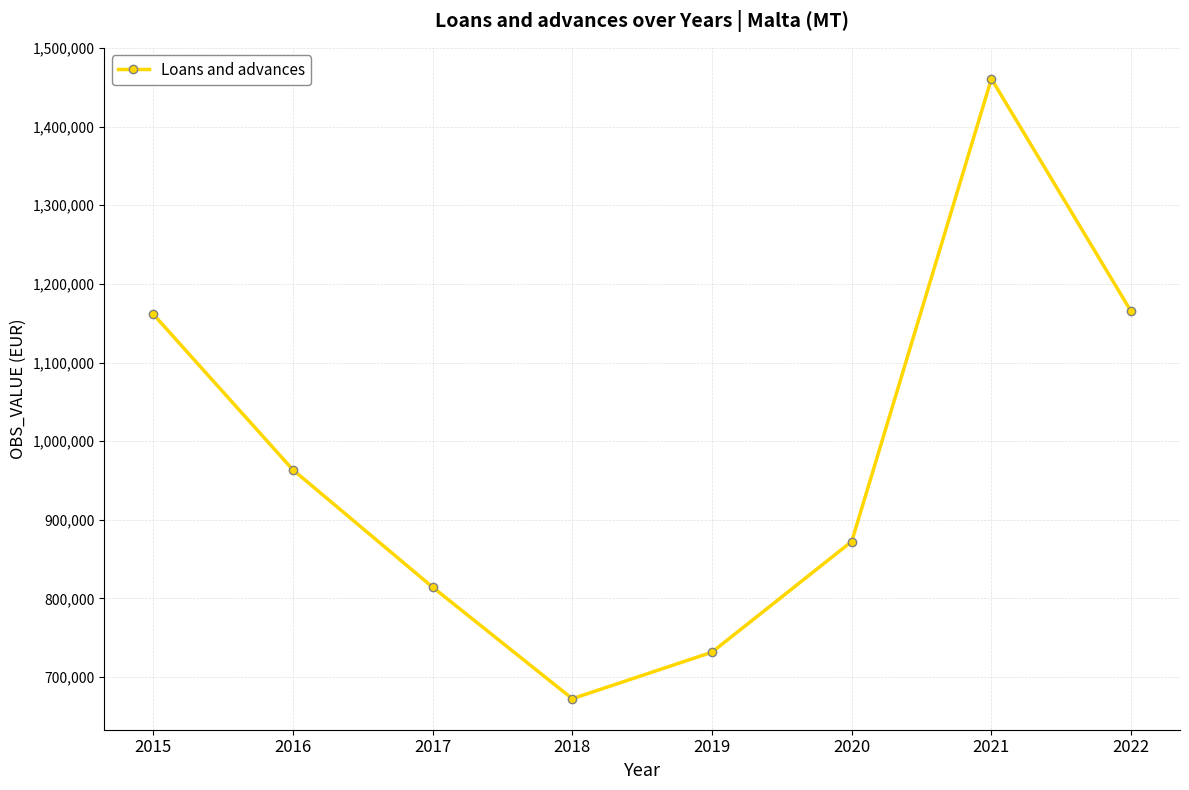

What is the difference between the maximum and minimum values?

788223